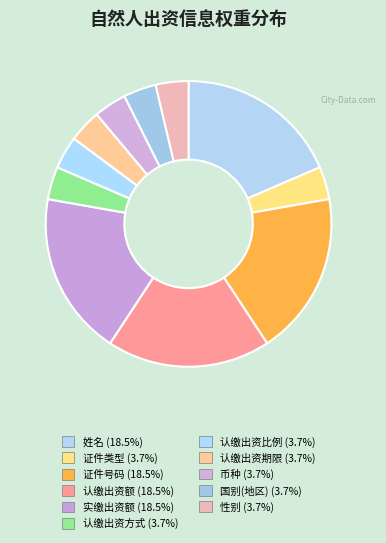

The 认缴出资期限 slice represents 4% of the pie. True or false?

True